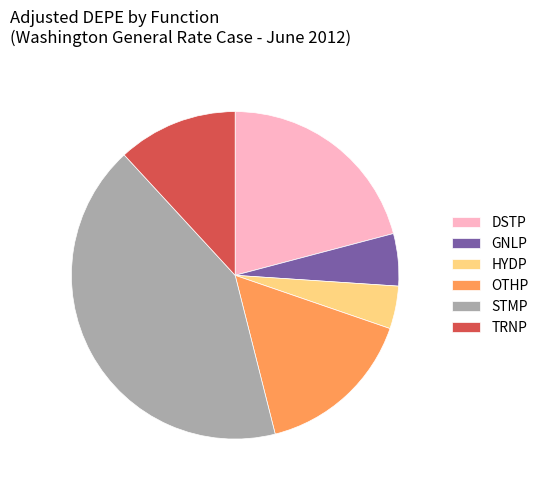

Count the number of slices in the pie.

6